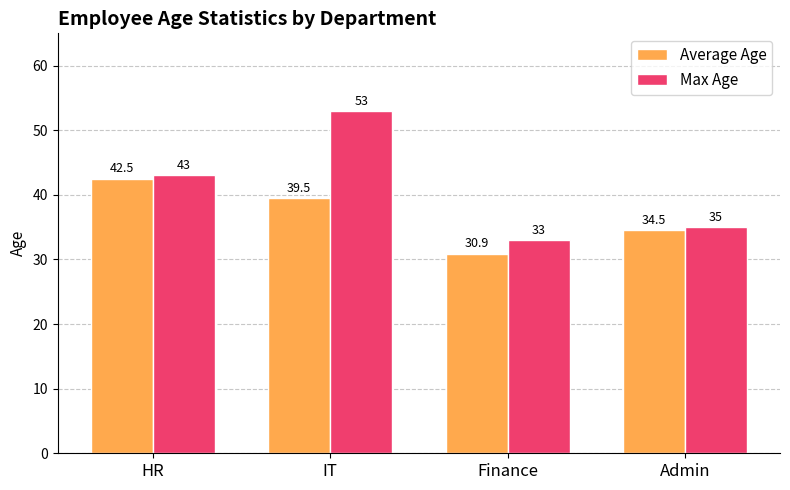

What position from the left is HR?

1